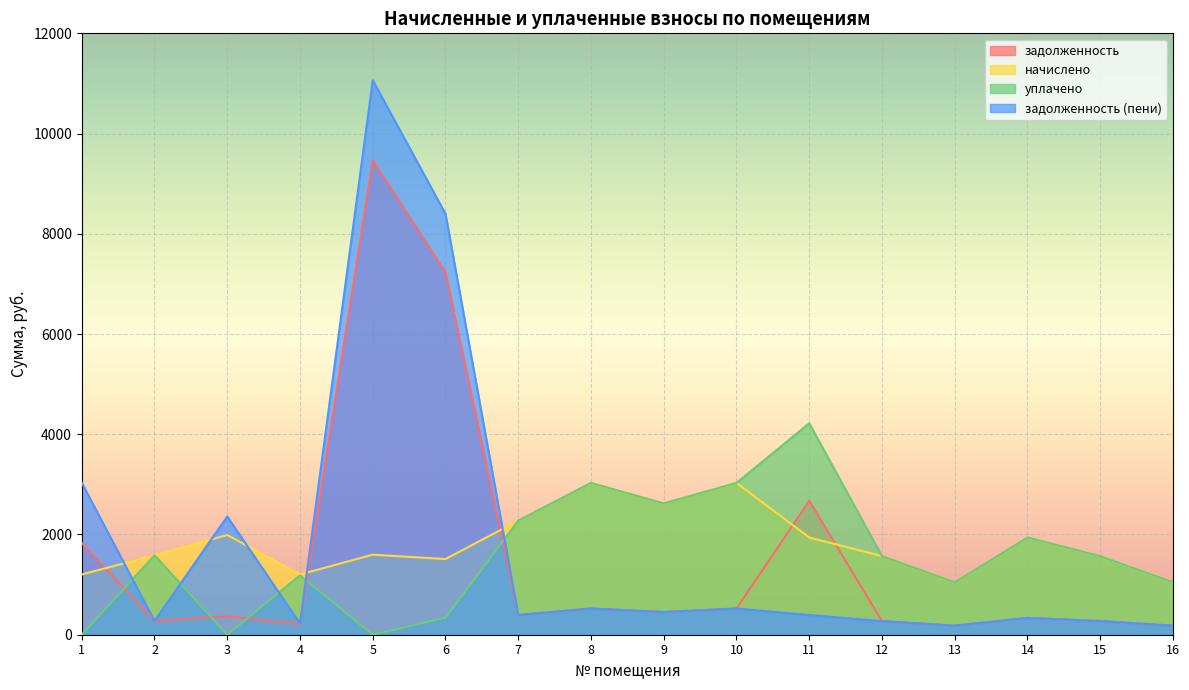

Rank the series by their maximum value, from lowest to highest.

начислено, уплачено, задолженность, задолженность (пени)